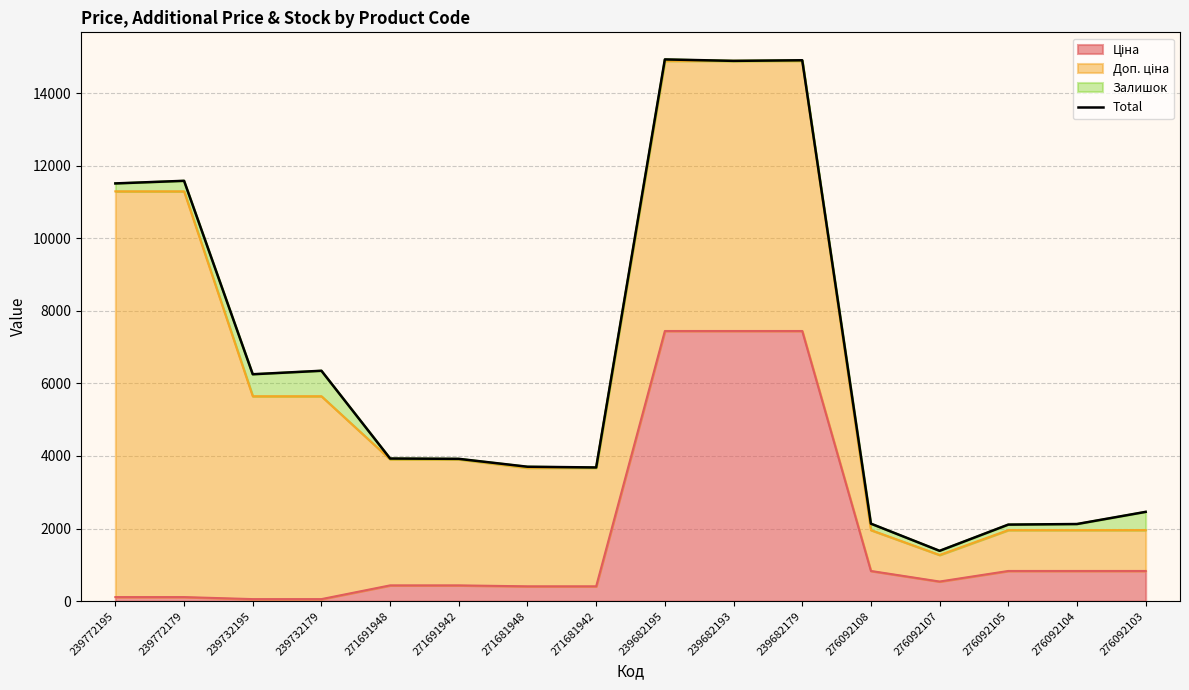

Which category has the highest value across all series?

239682195